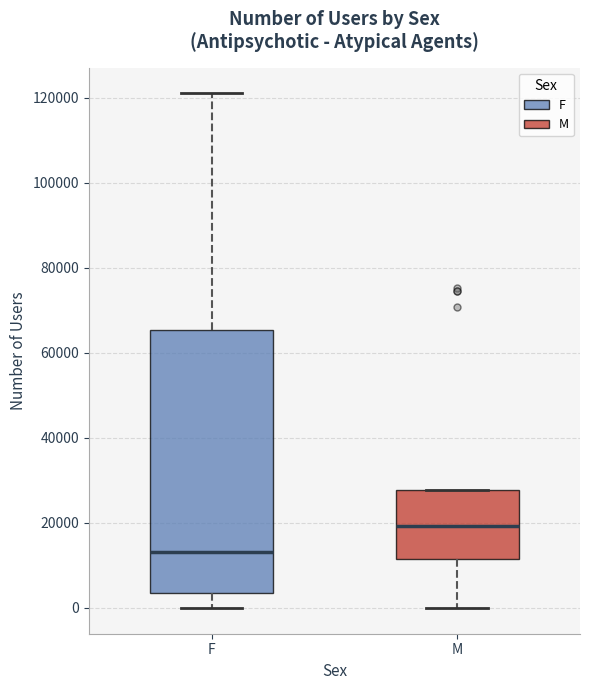

Reading left to right, transcribe this box plot: for each box, give where its median line is, the range the box spans, and where its two whiskers end, as read against the y-axis. The values are not printed on the chart, so give them approximately, as read against the axis.

F: median 14000, box 4000 to 66000, whiskers 0 to 122000
M: median 20000, box 12000 to 28000, whiskers 0 to 28000